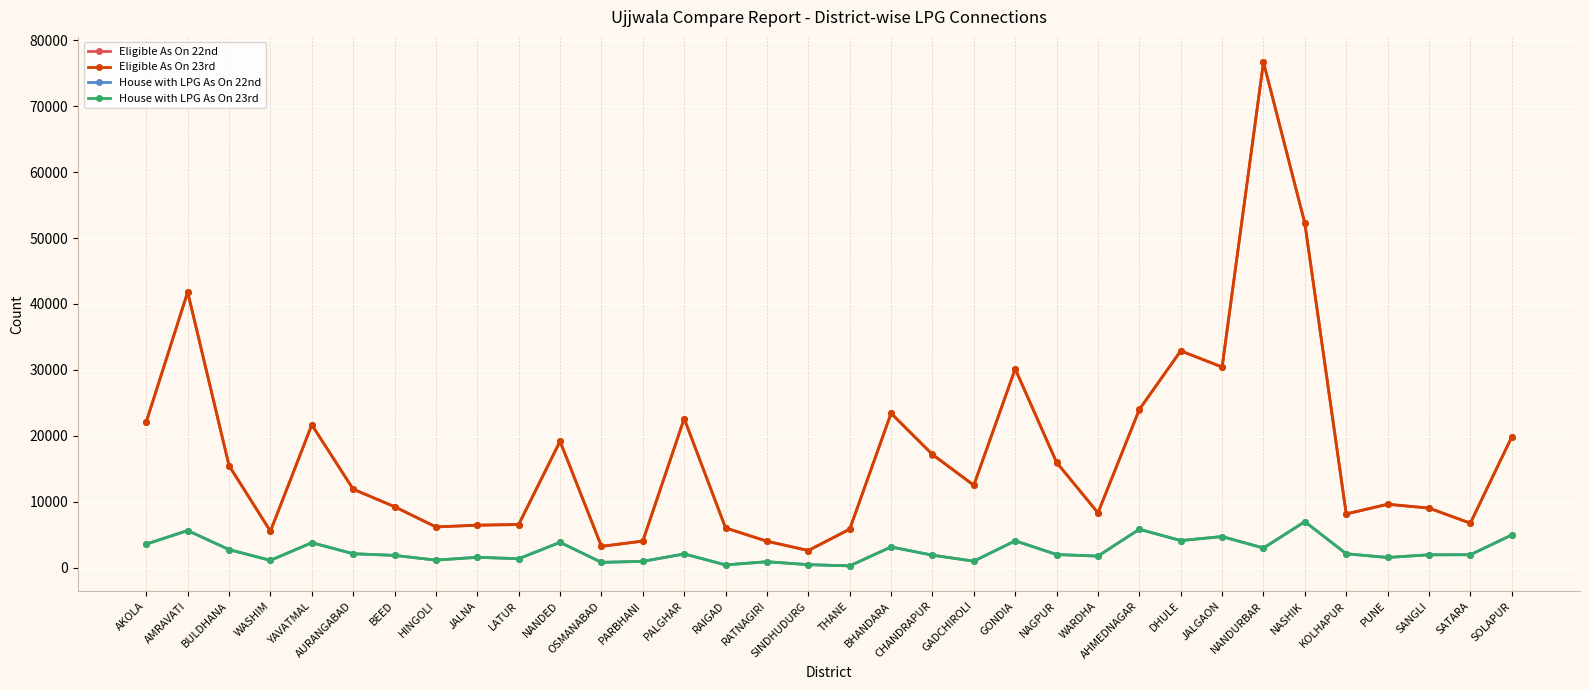

Is the value of Eligible As On 22nd at THANE greater than the value of House with LPG As On 22nd at RAIGAD?

Yes